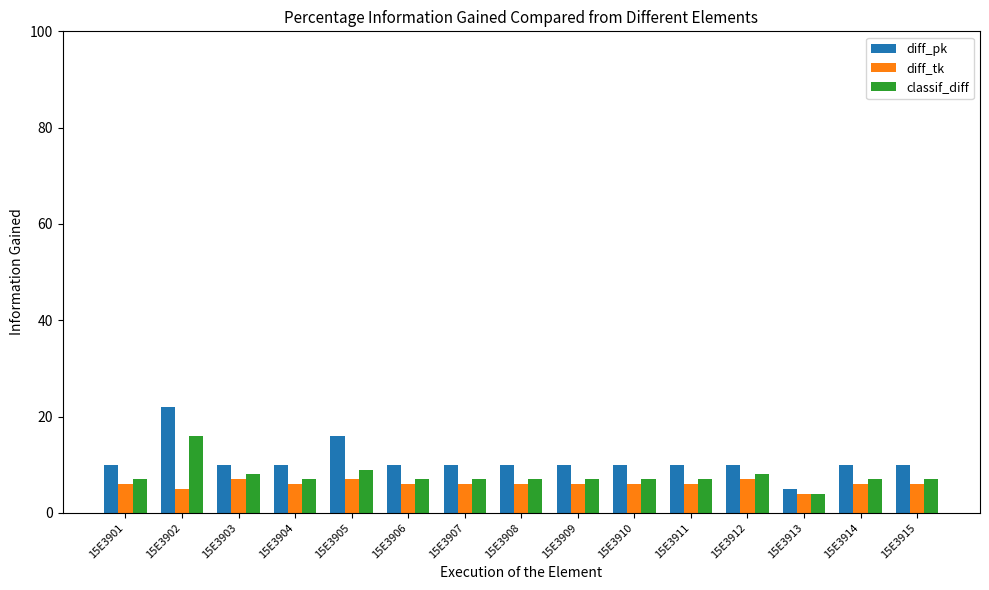

Reading right to left, extract all data points from this chart.

diff_pk: 15E3915=10	15E3914=10	15E3913=5	15E3912=10	15E3911=10	15E3910=10	15E3909=10	15E3908=10	15E3907=10	15E3906=10	15E3905=16	15E3904=10	15E3903=10	15E3902=22	15E3901=10
diff_tk: 15E3915=6	15E3914=6	15E3913=4	15E3912=7	15E3911=6	15E3910=6	15E3909=6	15E3908=6	15E3907=6	15E3906=6	15E3905=7	15E3904=6	15E3903=7	15E3902=5	15E3901=6
classif_diff: 15E3915=7	15E3914=7	15E3913=4	15E3912=8	15E3911=7	15E3910=7	15E3909=7	15E3908=7	15E3907=7	15E3906=7	15E3905=9	15E3904=7	15E3903=8	15E3902=16	15E3901=7